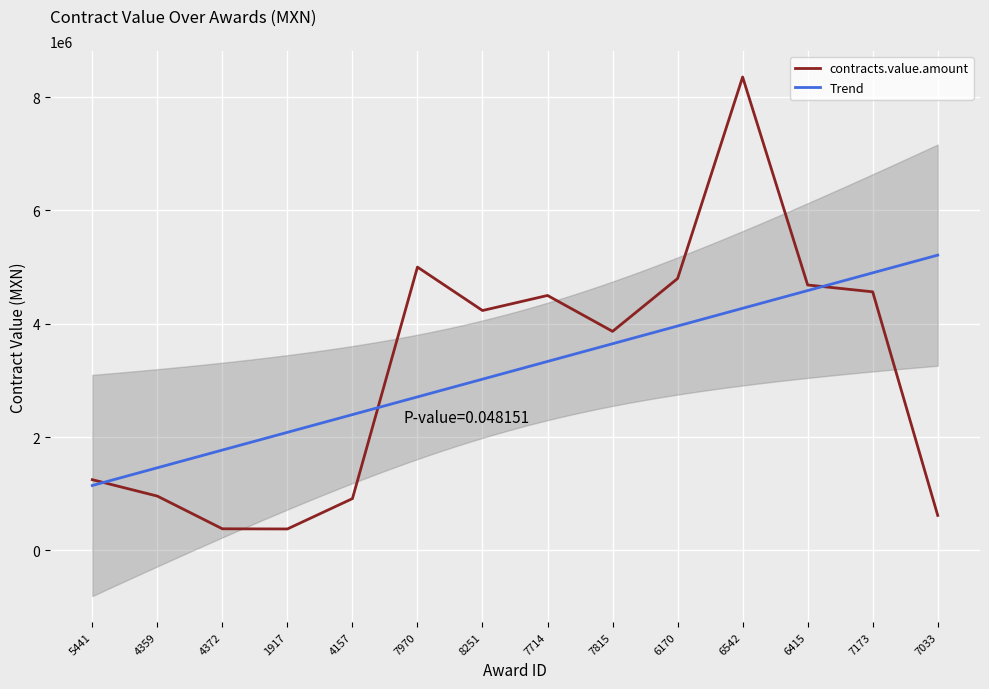

What is the value of the 1st point from the left?

1247683.0